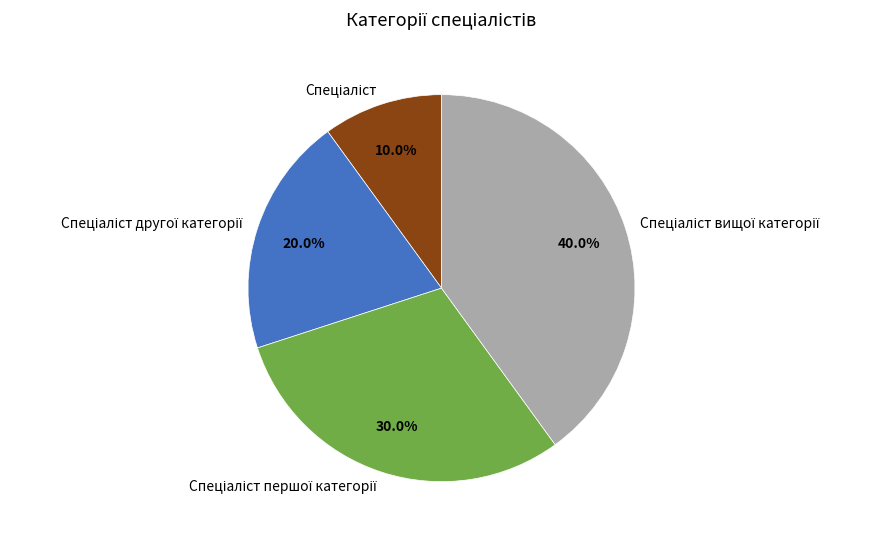

Is there any slice that represents more than half of the pie?

No